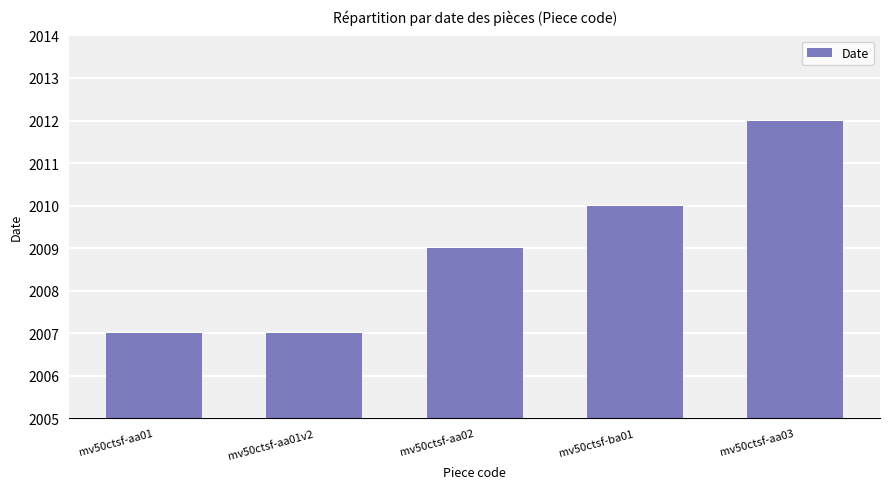

How many distinct data groups are displayed?

1